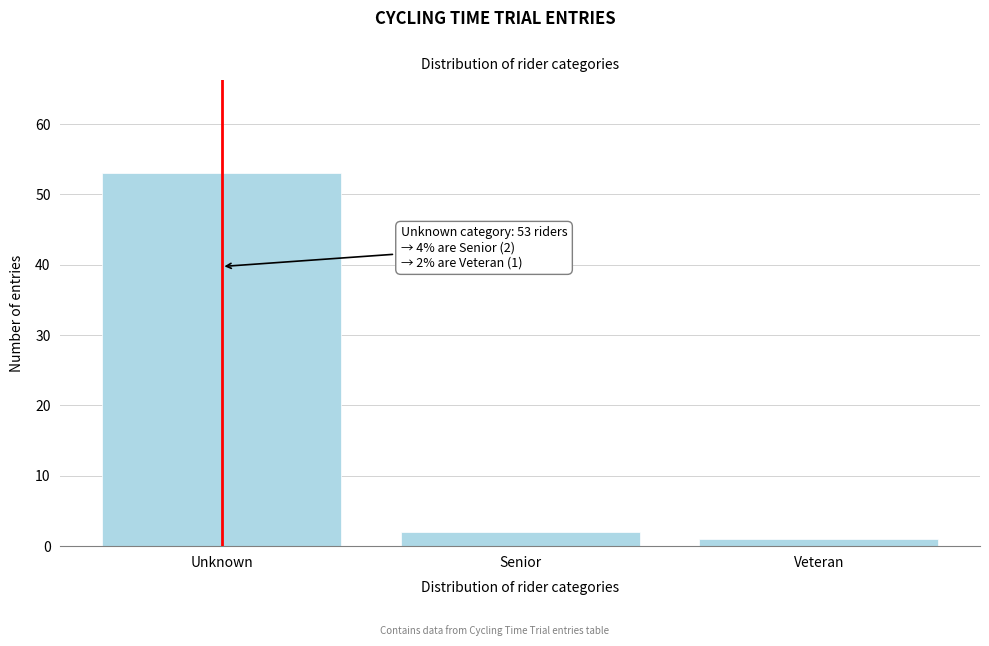

Reading right to left, what are all the values shown in this chart?

1	2	53